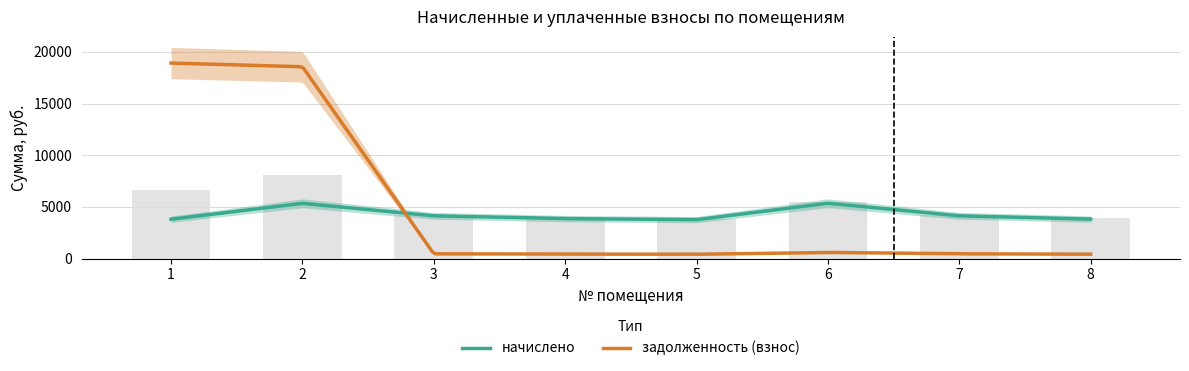

List the series in order of their overall mean, highest first.

задолженность (взнос), начислено